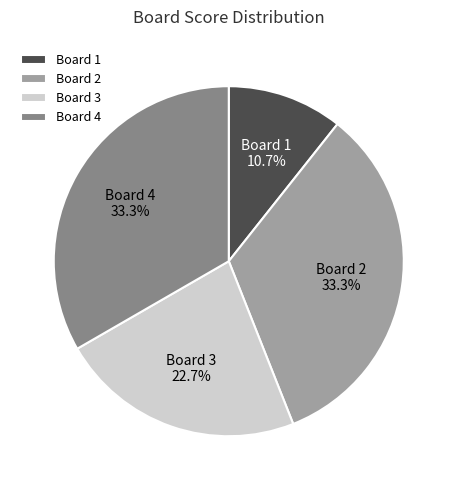

Does any single category account for the majority?

No